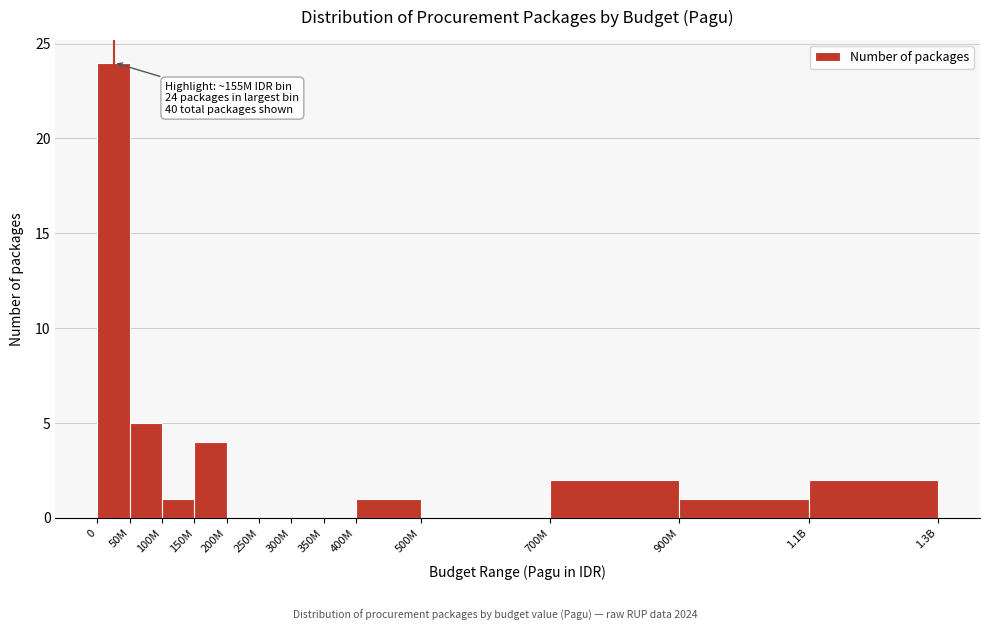

Reading left to right, what are all the values shown in this chart?

0=24	50M=5	100M=1	150M=4	200M=0	250M=0	300M=0	350M=0	400M=1	500M=0	700M=2	900M=1	1.1B=2